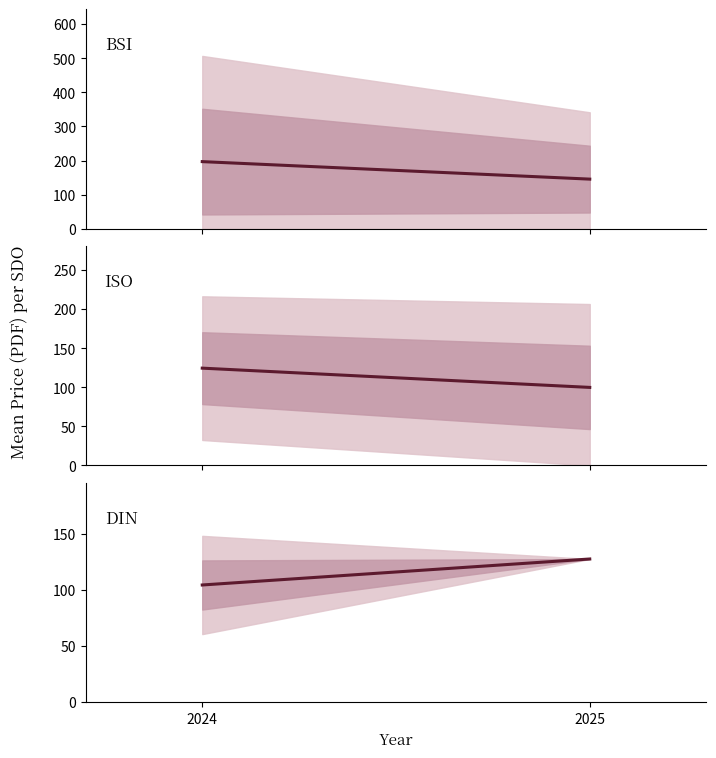

Which series has the largest total across all categories?

BSI